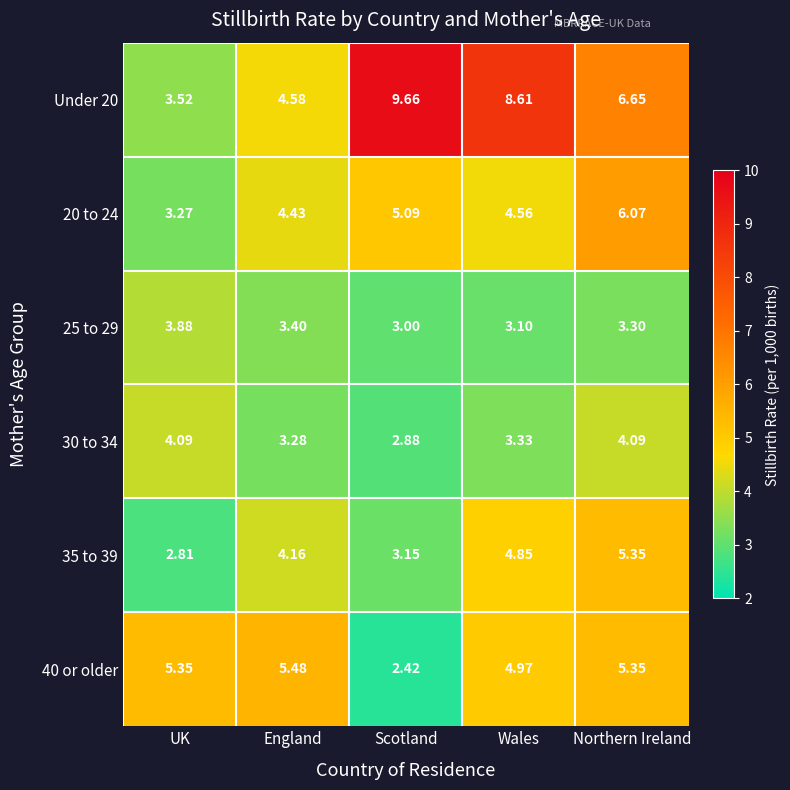

Which category has the lowest value in the Under 20 series?

UK